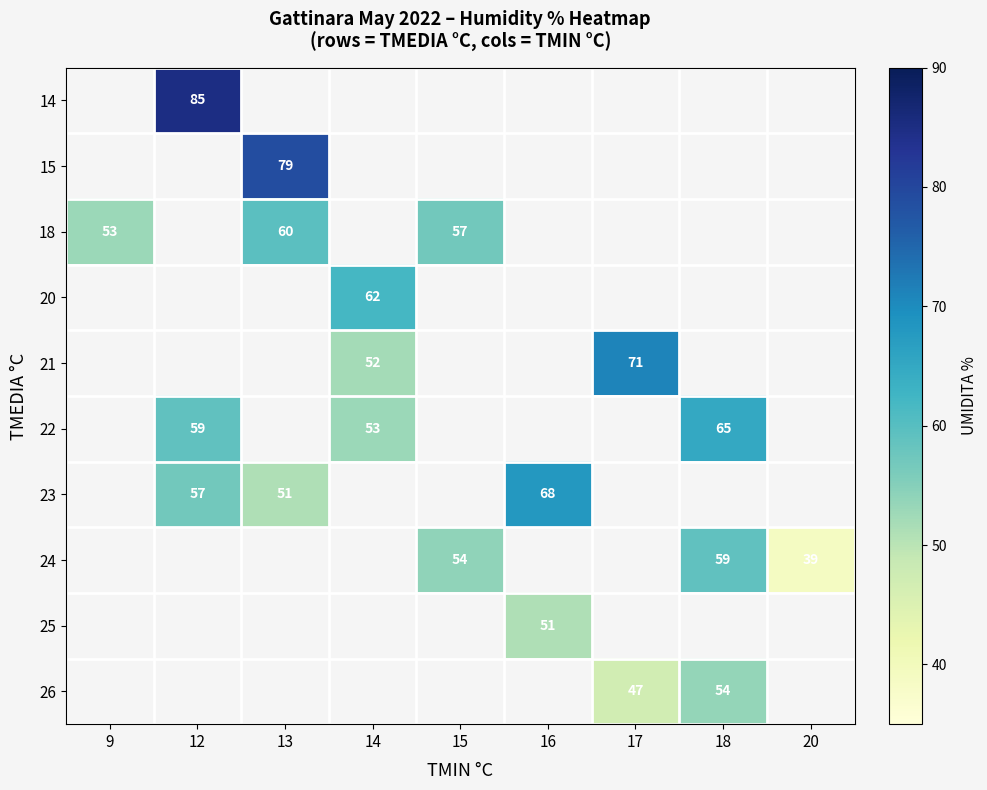

True or false: 24 has a value of 29.4 at 15.

False